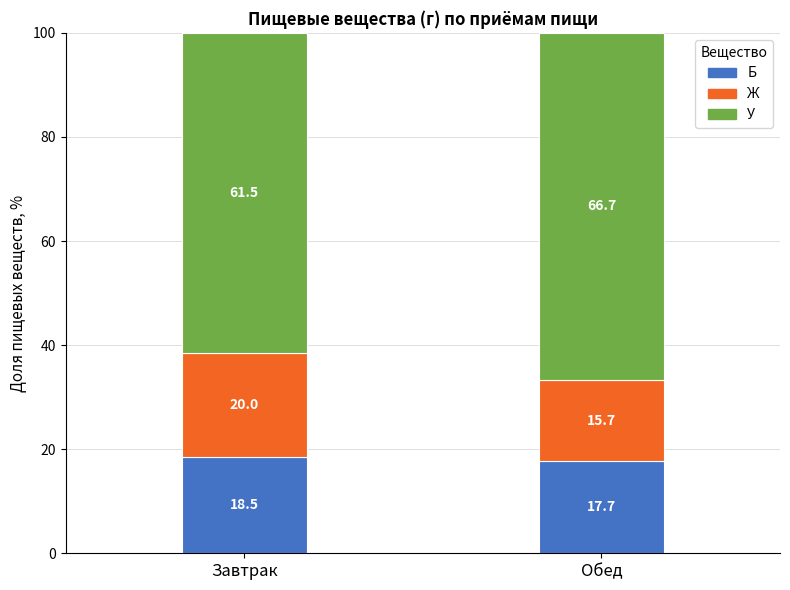

The value of Б at Обед is 17.7. True or false?

True